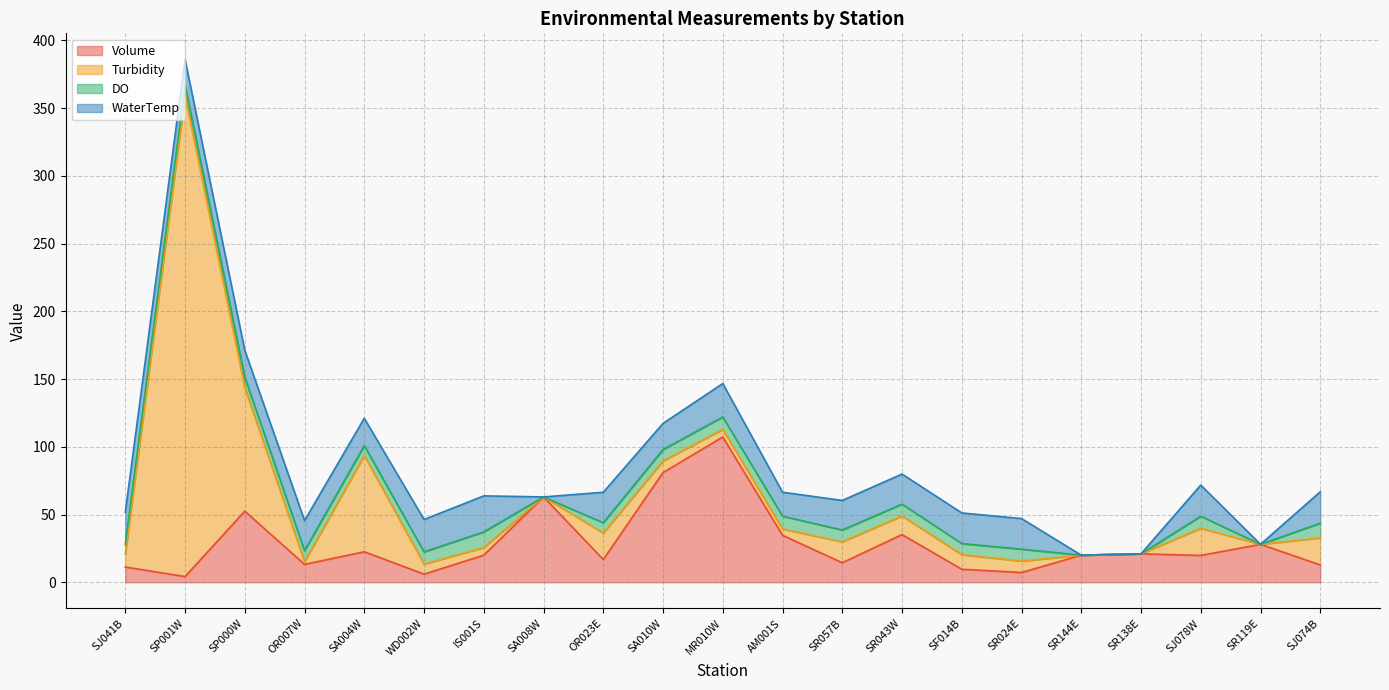

At which label does WaterTemp first exceed 22?

SJ041B